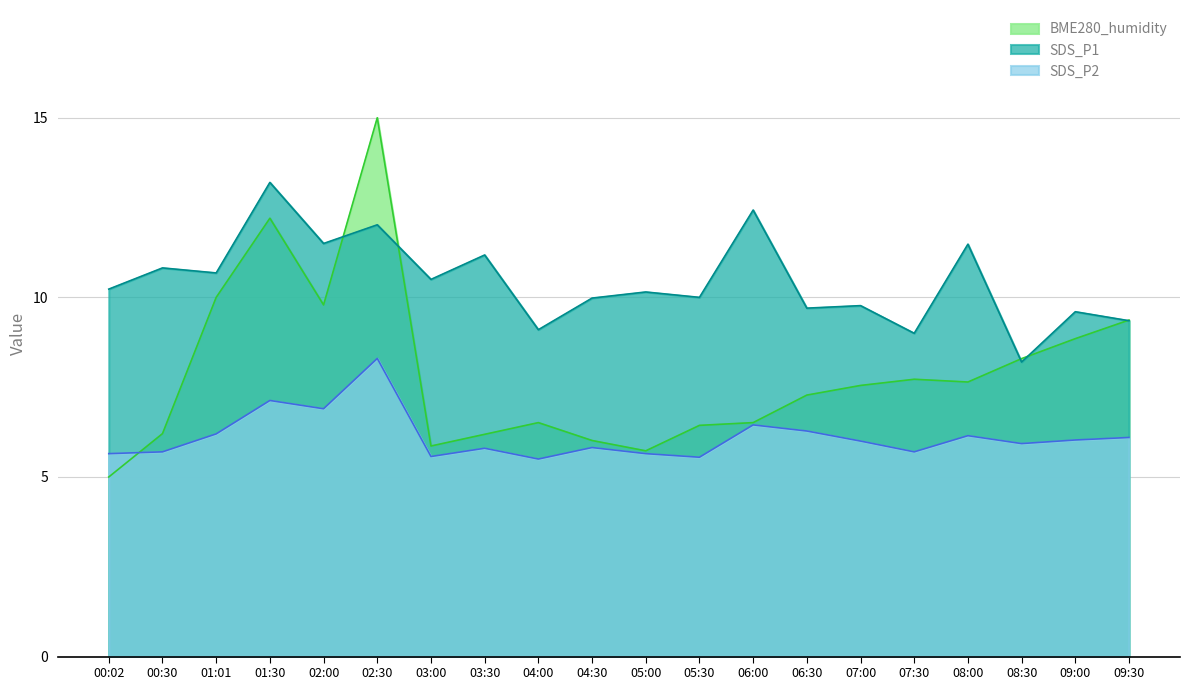

At how many categories does at least one series exceed 7?

20